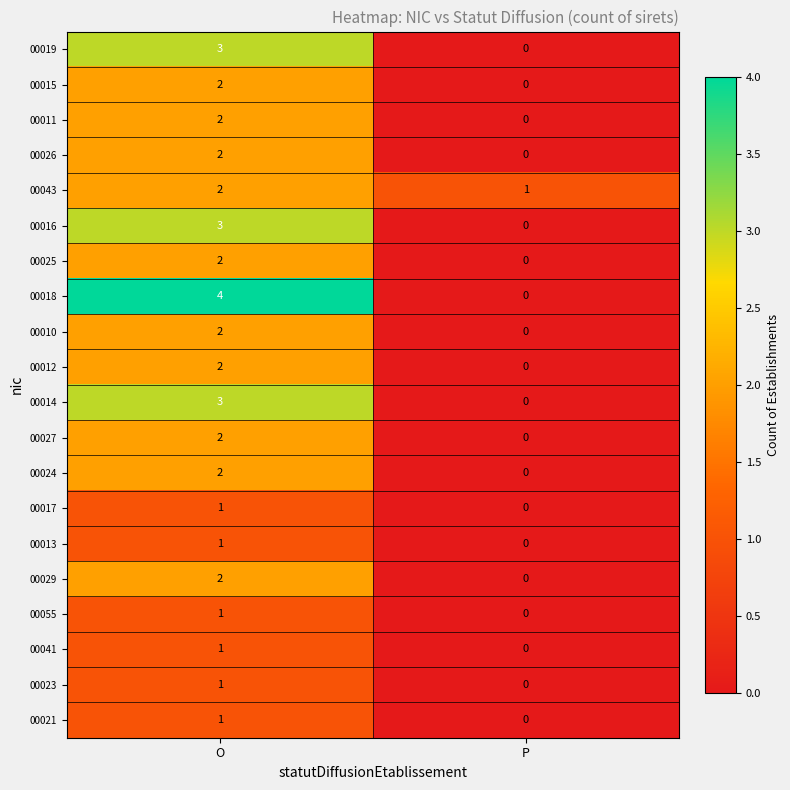

What is the difference between the highest and lowest values at O?

3